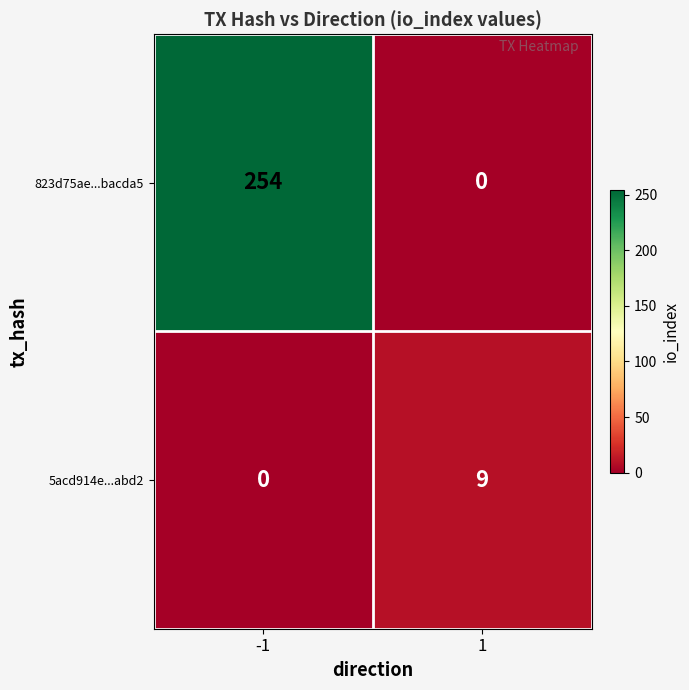

Reading left to right, transcribe all the data shown in this chart.

823d75ae...bacda5: 254	0
5acd914e...abd2: 0	9